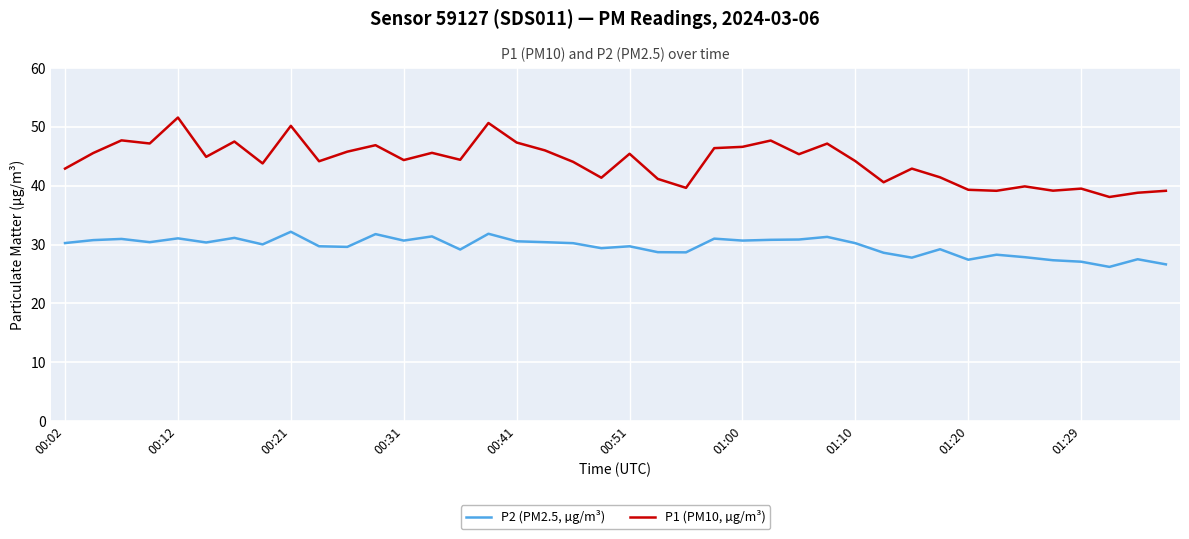

True or false: P1 (PM10, µg/m³) and P2 (PM2.5, µg/m³) intersect in this chart.

False